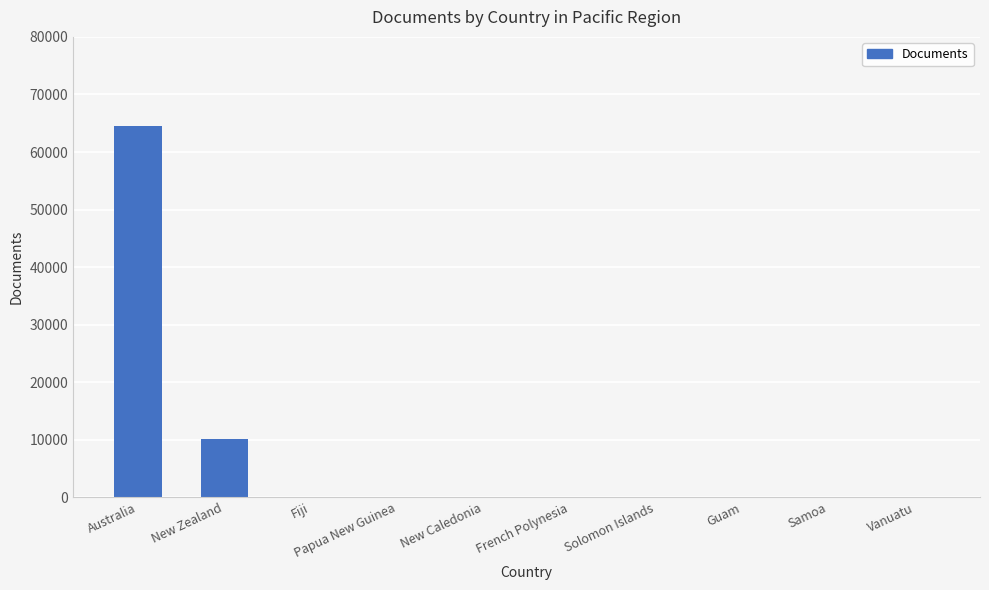

What is the approximate value at Fiji, to the nearest 10?

70